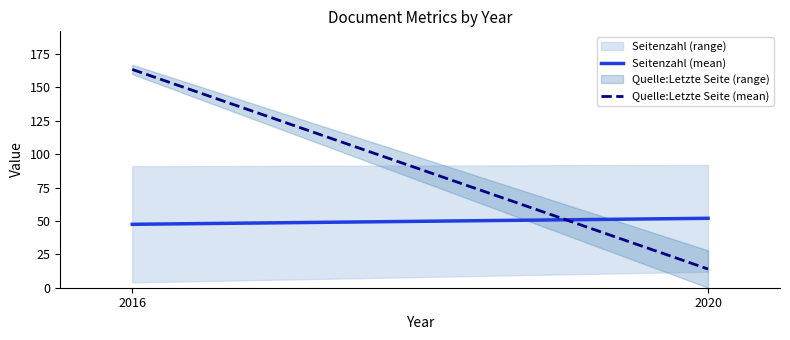

Rank the series by their maximum value, from highest to lowest.

Quelle:Letzte Seite (mean), Seitenzahl (mean)